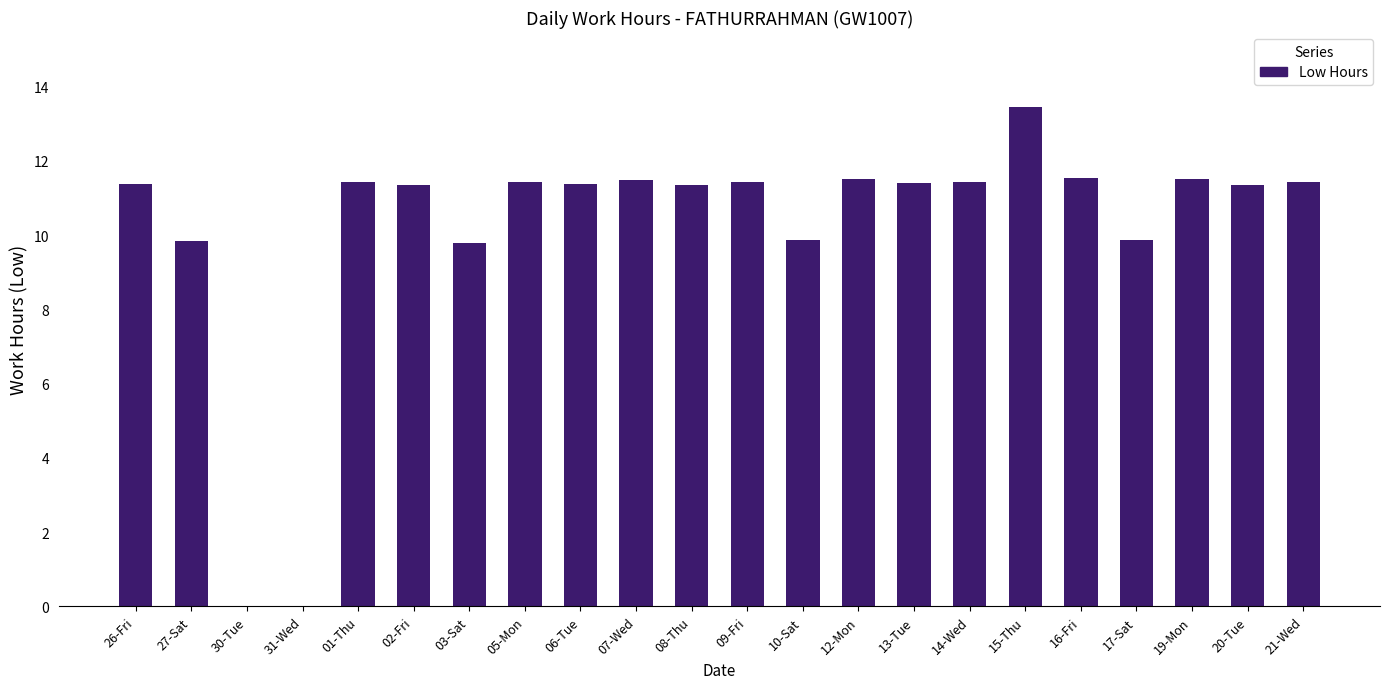

Which label corresponds to the largest value in the chart?

15-Thu